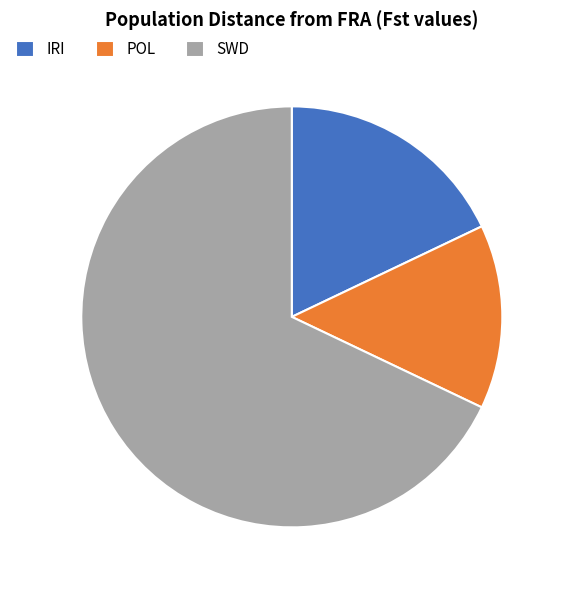

What is the largest slice in the pie chart?

SWD